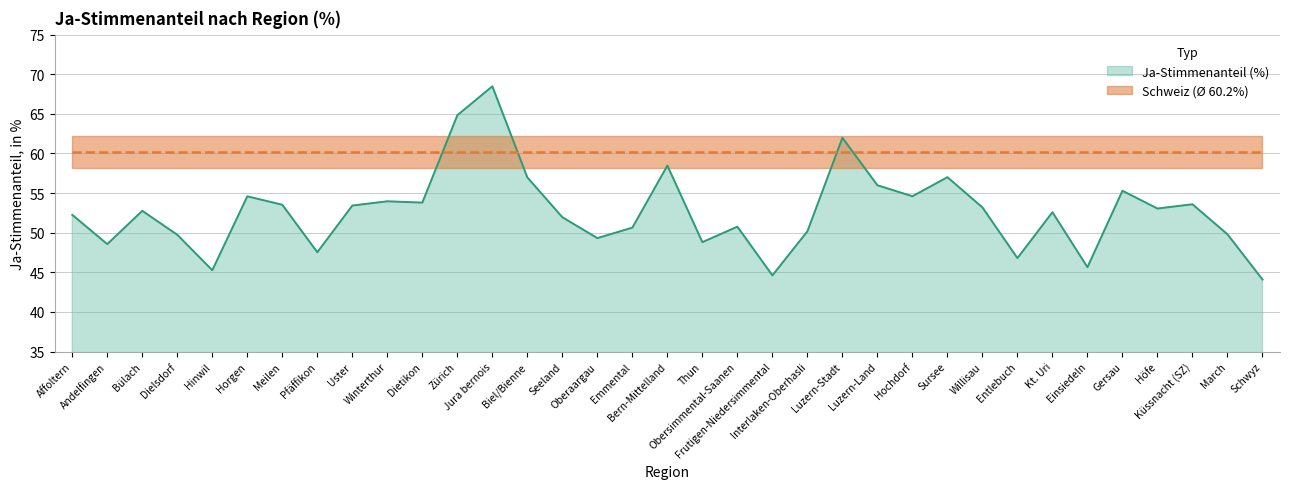

What is the label of the 13th point from the right?

Luzern-Stadt